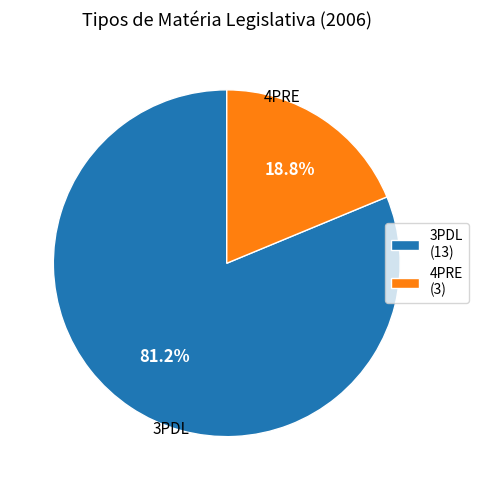

Between 4PRE (3) and 3PDL (13), which is larger?

3PDL (13)